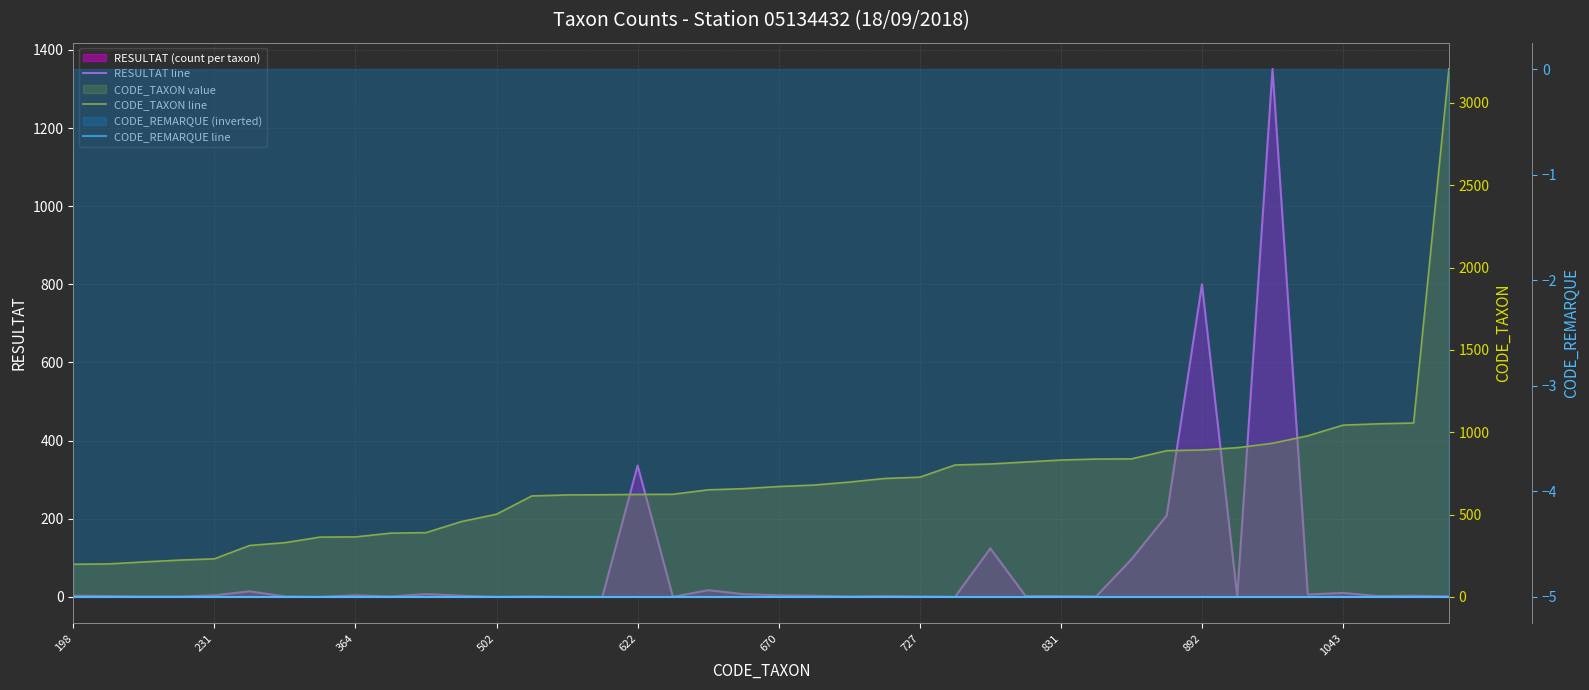

How many categories are shown in the chart?

40